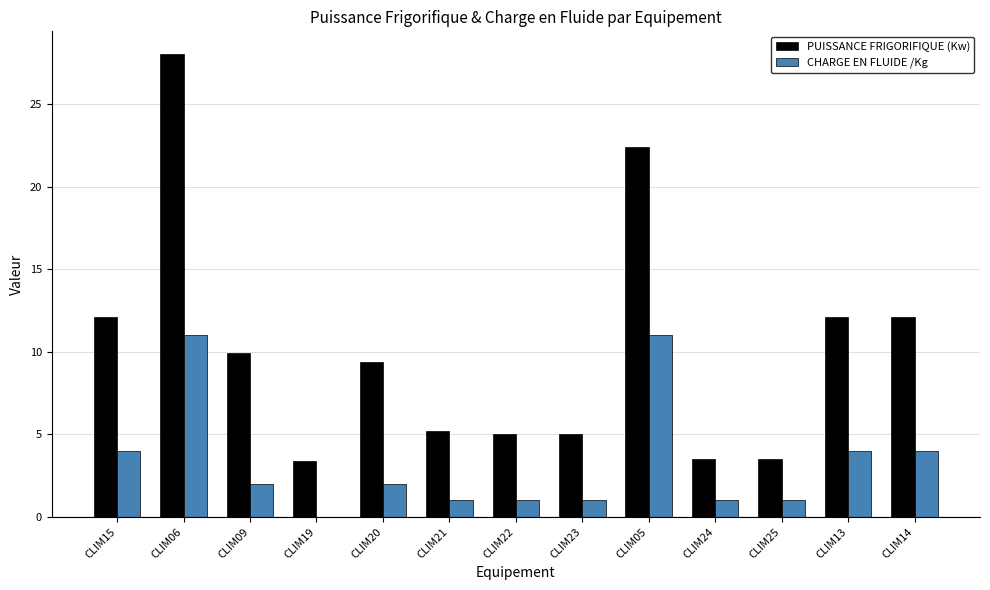

At which label does PUISSANCE FRIGORIFIQUE (Kw) reach its peak?

CLIM06